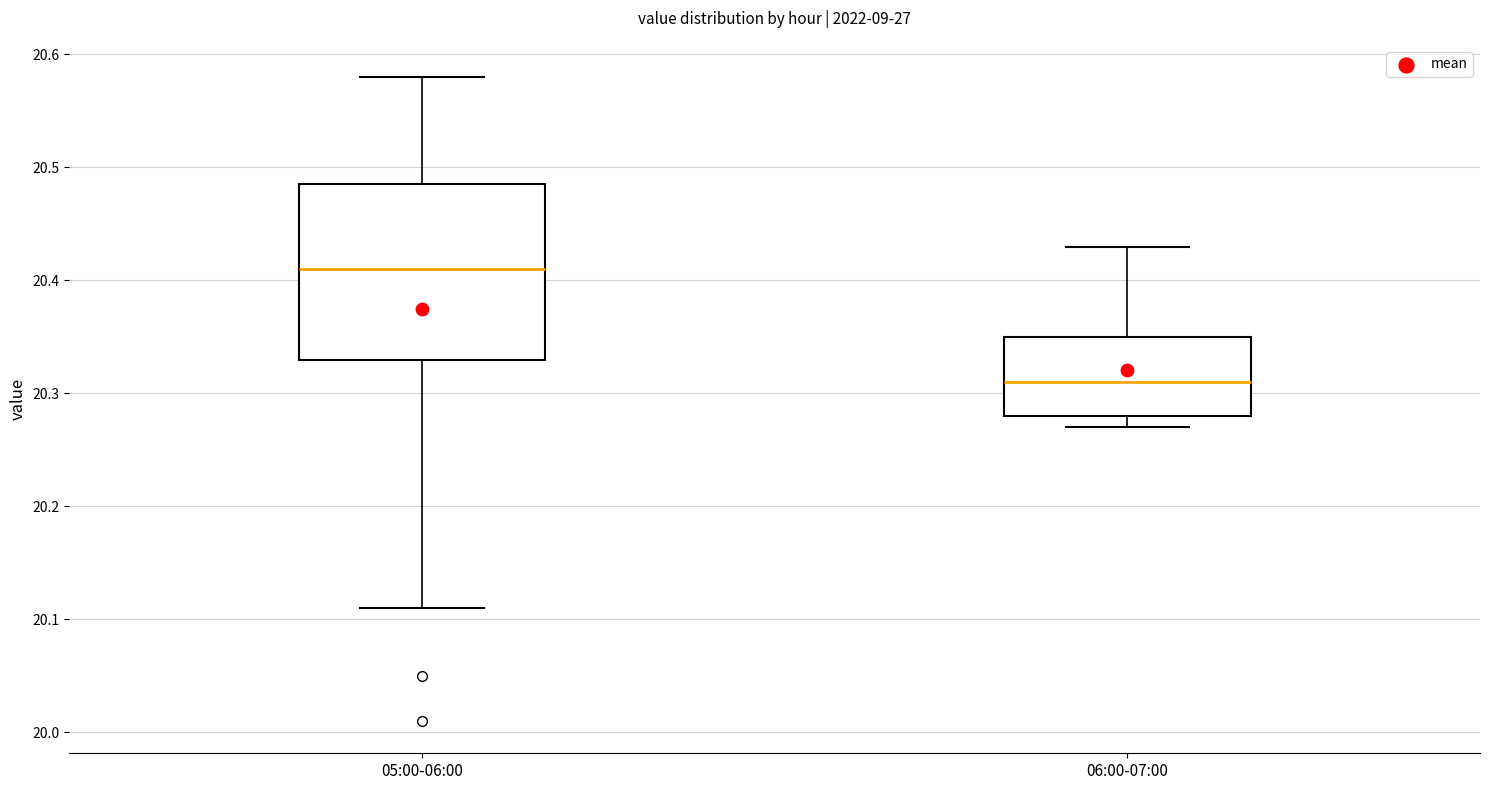

Reading left to right, transcribe this box plot: for each box, give where its median line is, the range the box spans, and where its two whiskers end, as read against the y-axis. The values are not printed on the chart, so give them approximately, as read against the axis.

05:00-06:00: median 20.41, box 20.33 to 20.49, whiskers 20.11 to 20.58
06:00-07:00: median 20.31, box 20.28 to 20.35, whiskers 20.27 to 20.43